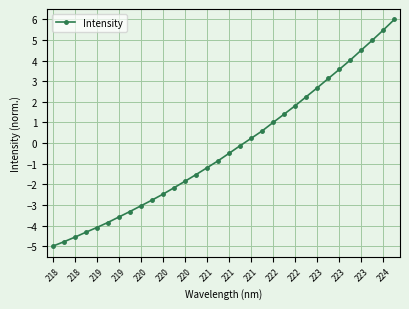

True or false: there are more than 2 points higher than both neighbors.

False